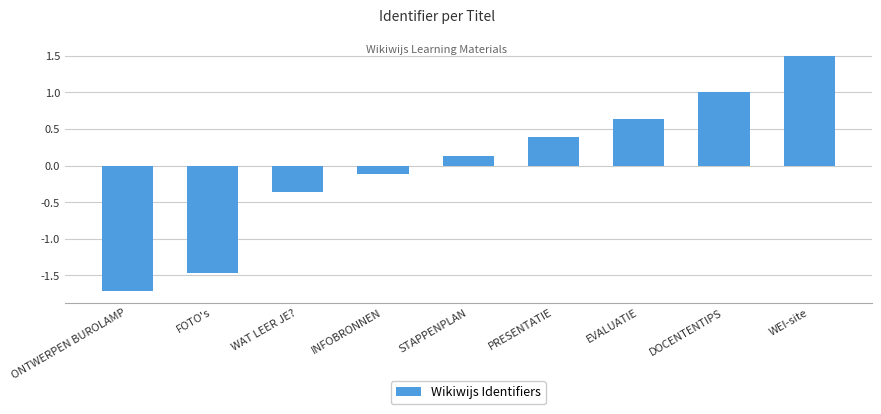

True or false: the data shows 0.4 at PRESENTATIE.

True